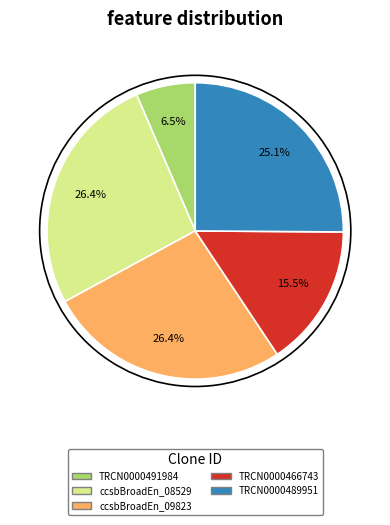

Is there any slice that represents more than half of the pie?

No